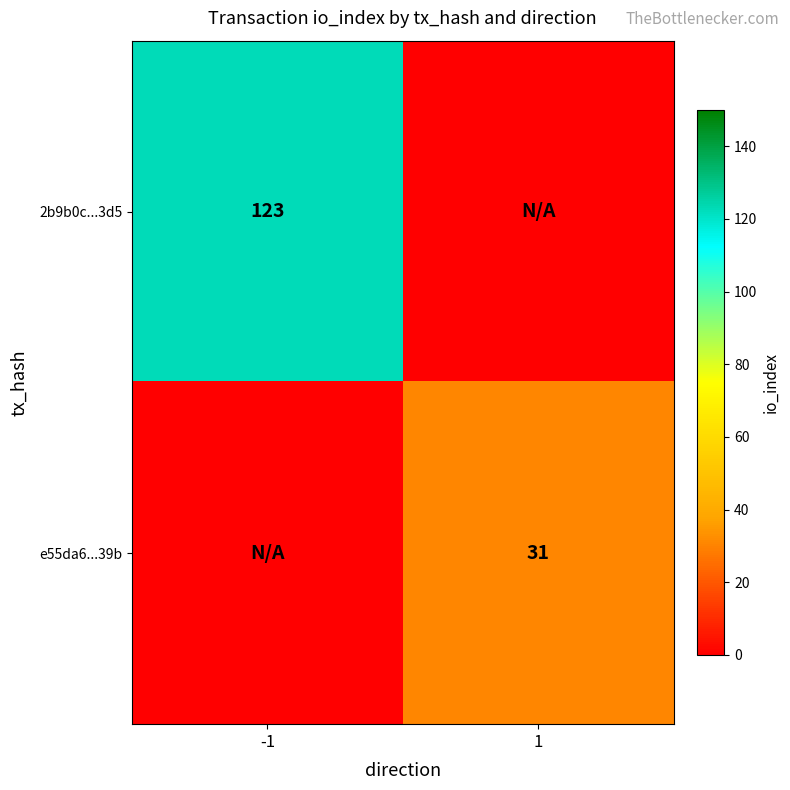

True or false: 2b9b0c...3d5 has a value of 123 at -1.

True